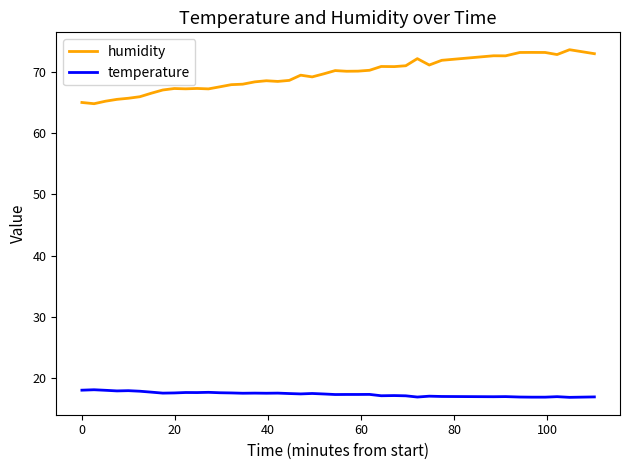

Which series has the widest spread of values?

humidity